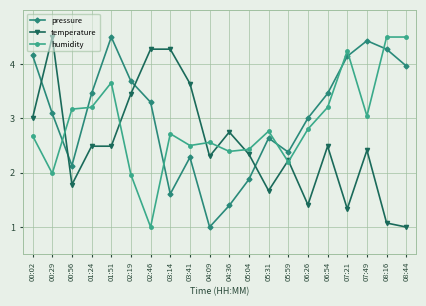

What is the value of the pressure point at the 12th from the left?

1.9